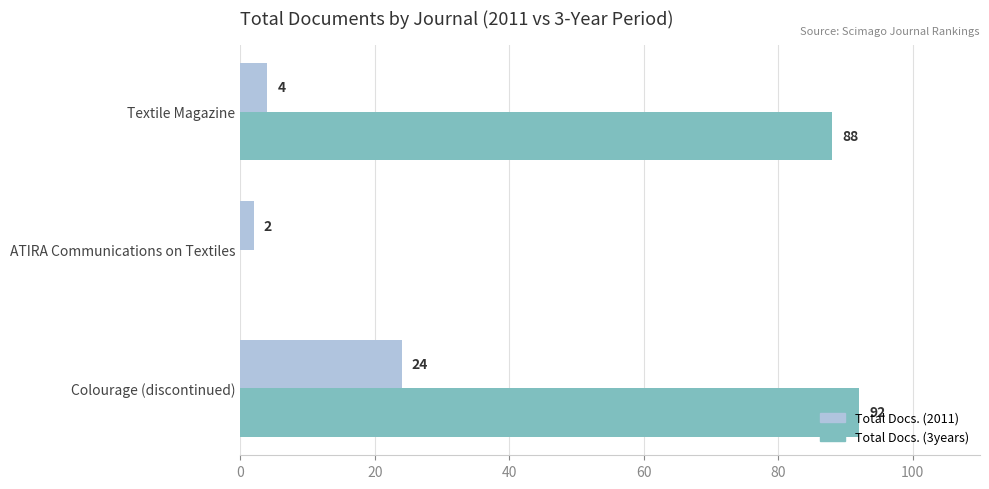

What is the average value of the Total Docs. (2011) series?

10